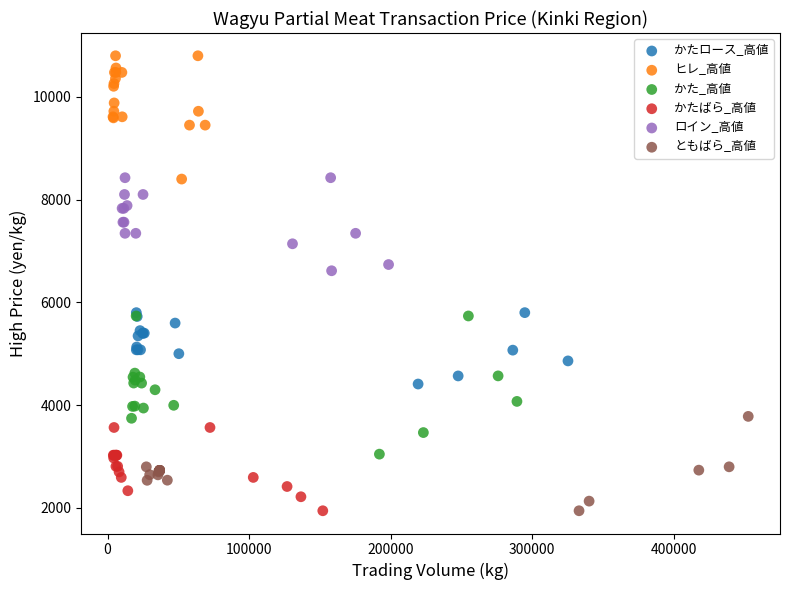

Which series has the widest spread of Y values?

かた_高値